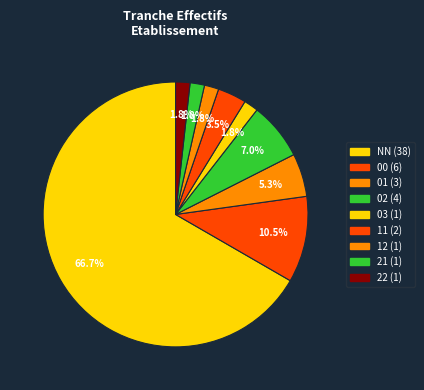

Count the number of slices in the pie.

9